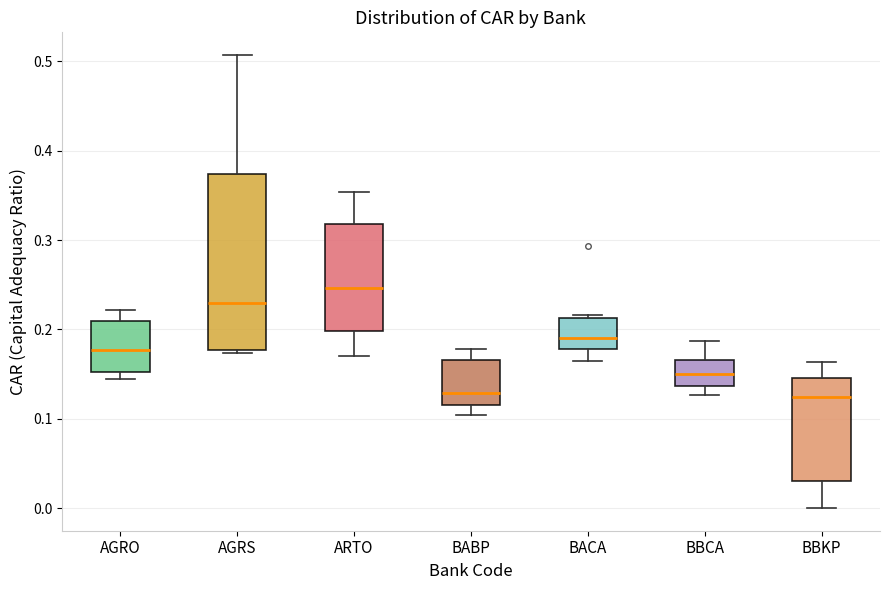

Reading left to right, transcribe this box plot: for each box, give where its median line is, the range the box spans, and where its two whiskers end, as read against the y-axis. The values are not printed on the chart, so give them approximately, as read against the axis.

AGRO: median 0.18, box 0.15 to 0.21, whiskers 0.14 to 0.22
AGRS: median 0.23, box 0.18 to 0.37, whiskers 0.17 to 0.51
ARTO: median 0.25, box 0.20 to 0.32, whiskers 0.17 to 0.35
BABP: median 0.13, box 0.12 to 0.17, whiskers 0.10 to 0.18
BACA: median 0.19, box 0.18 to 0.21, whiskers 0.16 to 0.22
BBCA: median 0.15, box 0.14 to 0.17, whiskers 0.13 to 0.19
BBKP: median 0.12, box 0.03 to 0.15, whiskers 0.00 to 0.16